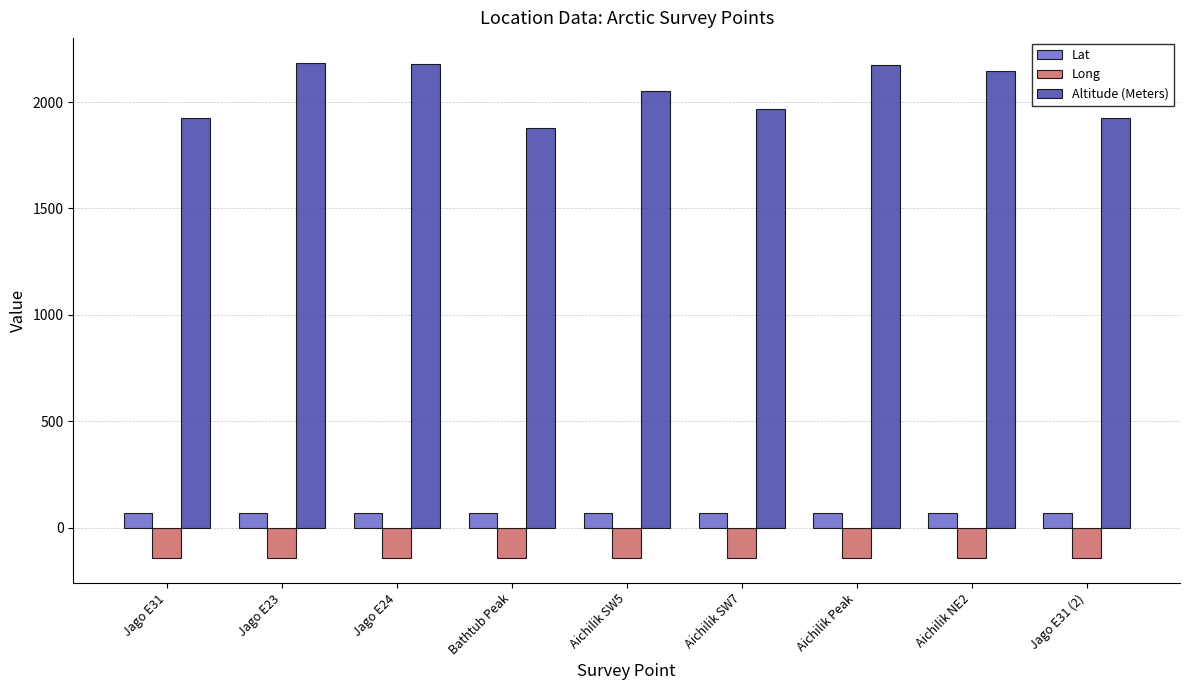

What is the label of the 2nd bar from the left?

Jago E23